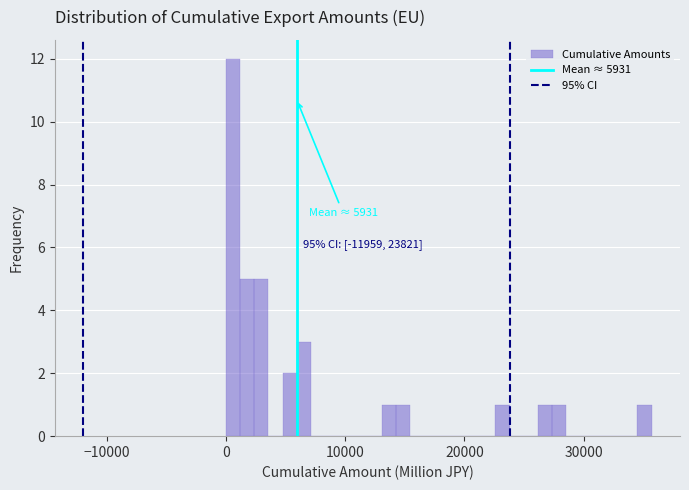

Around what value on the x-axis is the tallest bar? Give the approximate position of its centre, as read against the axis.

1000